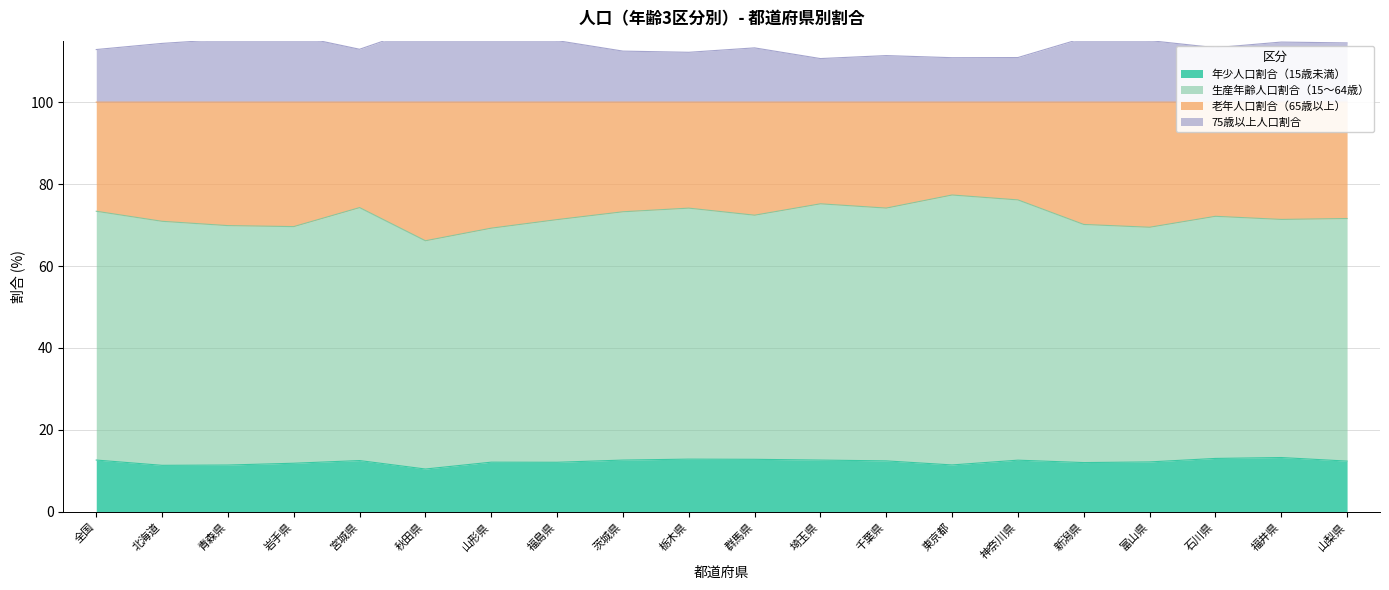

What is the label of the 4th point from the left?

岩手県